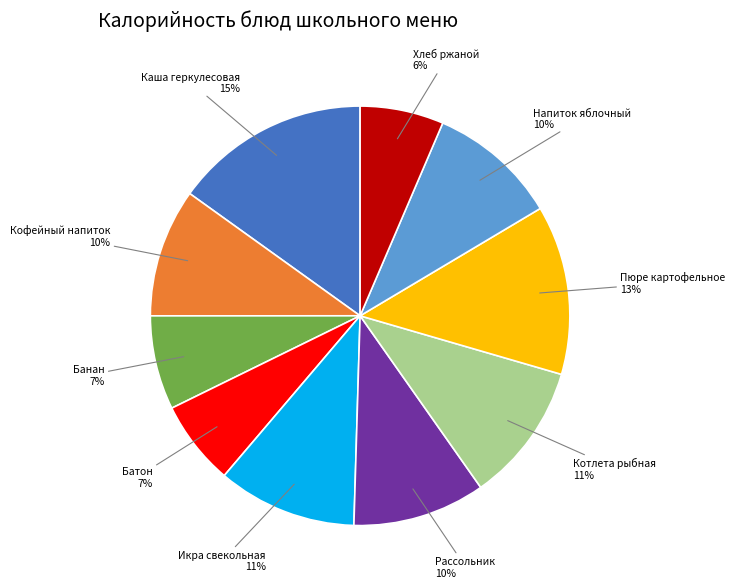

How many slices are in this pie chart?

10